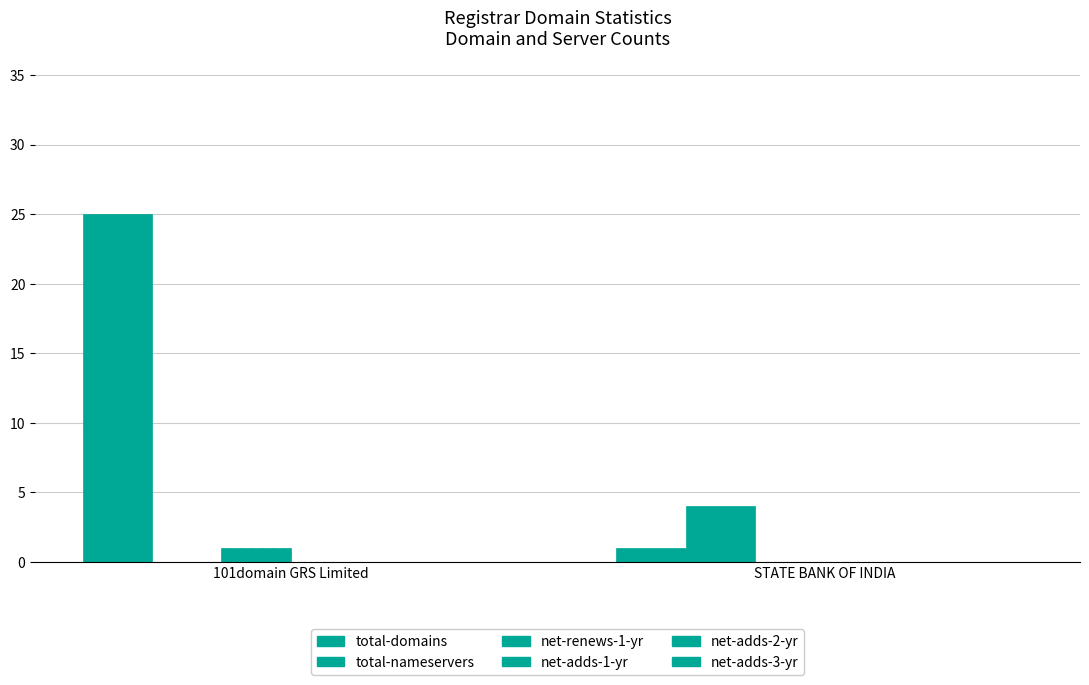

How many distinct data groups are displayed?

3